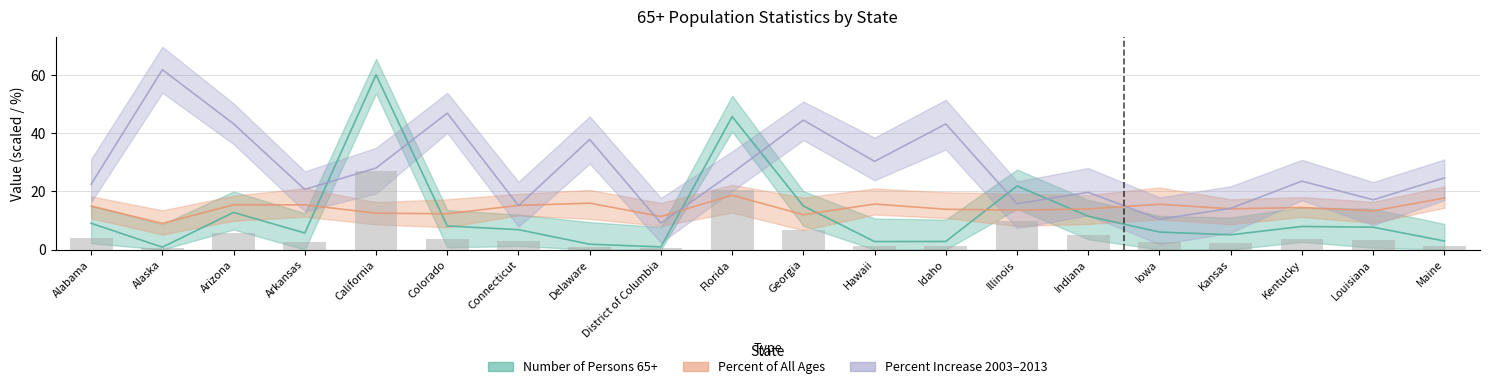

Reading left to right, transcribe all the data shown in this chart.

Number of Persons 65+: 9.0	0.8	12.8	5.7	60.0	8.1	6.8	1.8	0.9	45.7	15.0	2.7	2.8	21.8	11.5	6.0	5.1	7.9	7.7	2.9
Percent of All Ages: 14.9	9.0	15.4	15.4	12.5	12.3	15.2	15.9	11.4	18.7	12.0	15.6	13.8	13.5	13.9	15.6	14.0	14.4	13.3	17.7
Percent Increase 2003-2013: 22.4	61.7	43.2	20.6	28.0	46.8	15.1	37.8	9.1	26.3	44.4	30.3	43.1	15.7	19.7	10.4	14.2	23.5	17.1	24.6